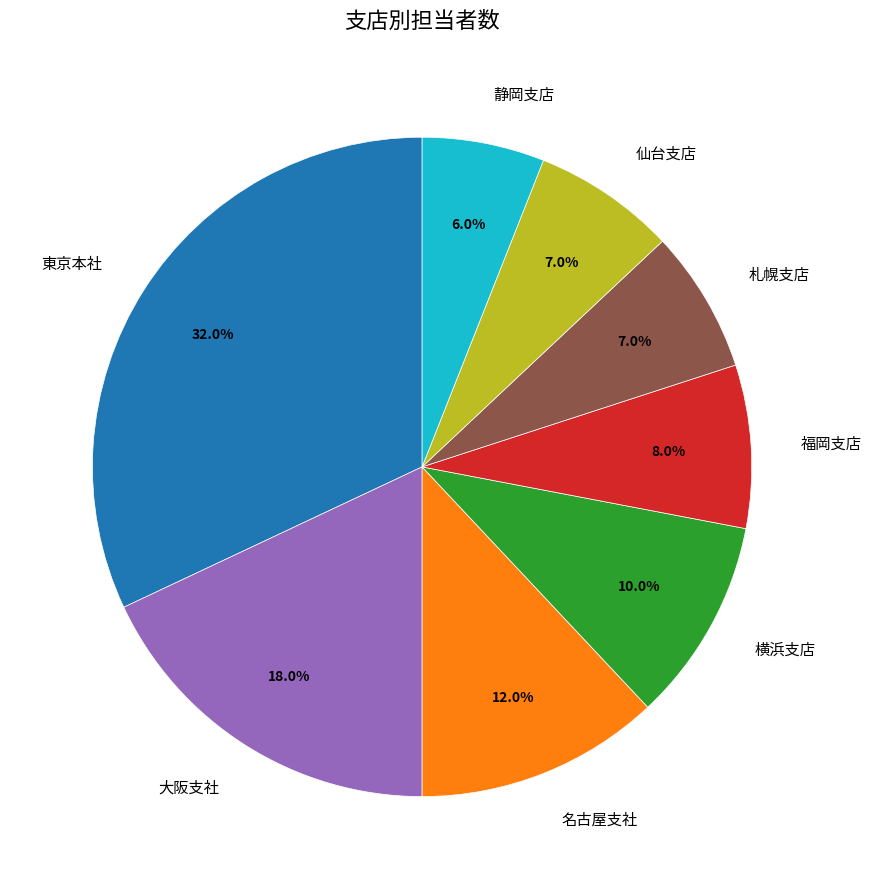

Which category has the smallest portion of the pie?

静岡支店